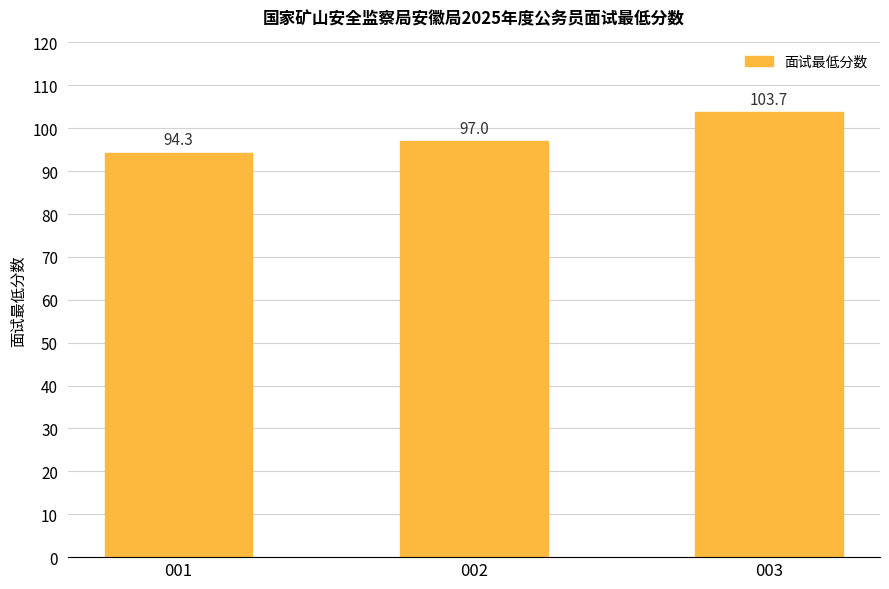

What is the approximate value at 001?

94.3